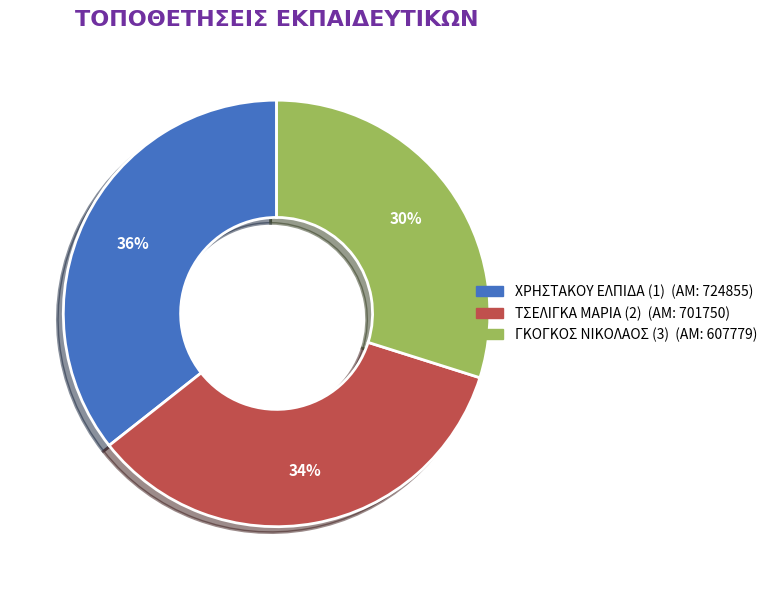

Which has a higher value, ΧΡΗΣΤΑΚΟΥ ΕΛΠΙΔΑ (1) or ΤΣΕΛΙΓΚΑ ΜΑΡΙΑ (2)?

ΧΡΗΣΤΑΚΟΥ ΕΛΠΙΔΑ (1)